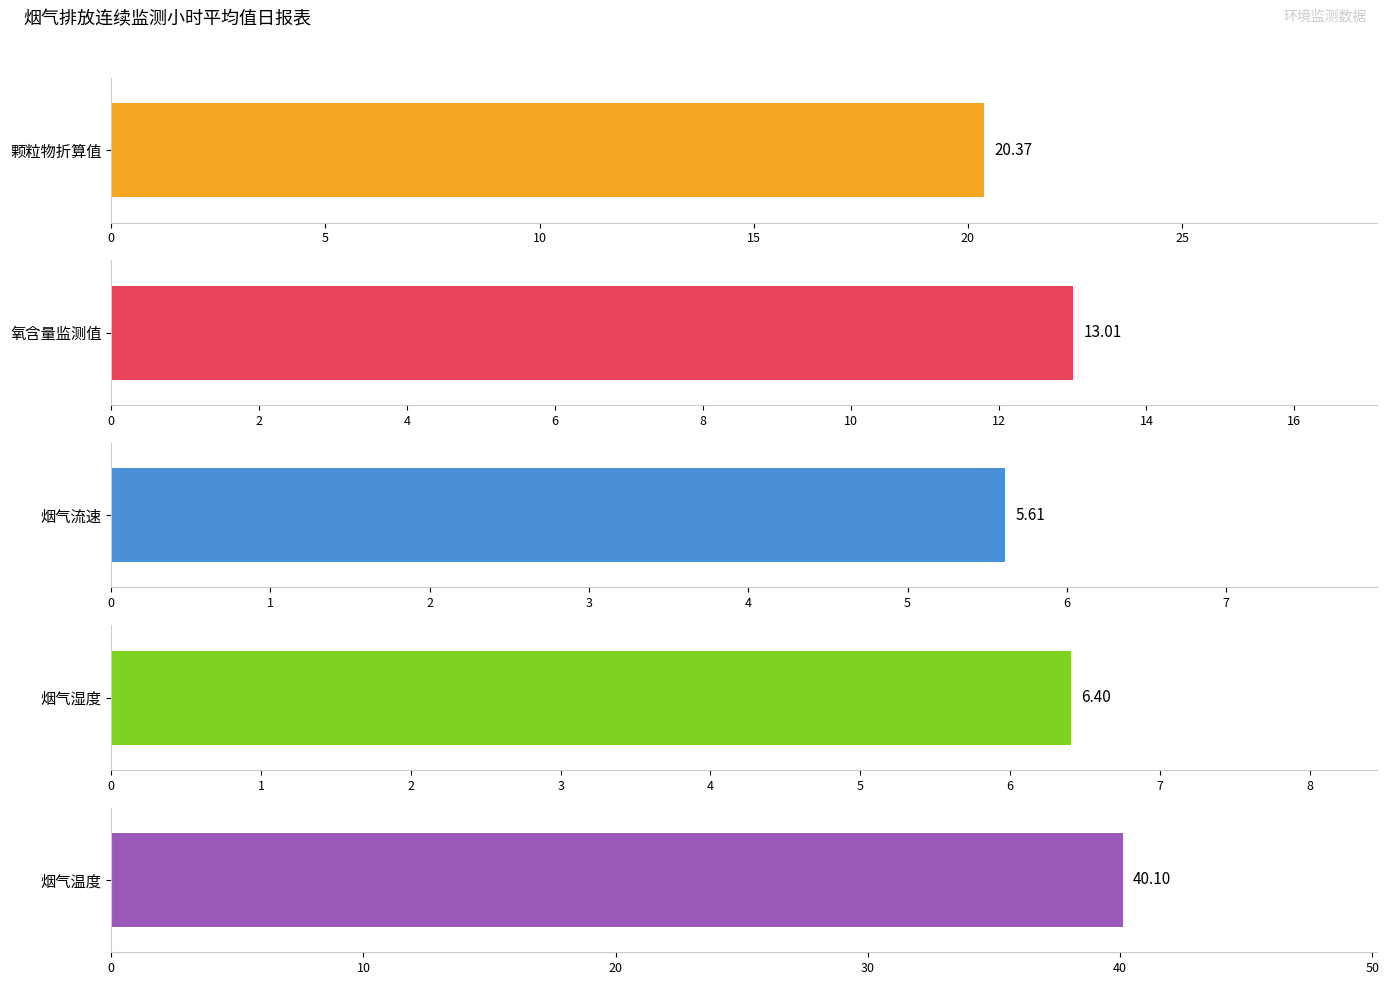

Which series has the widest spread of values?

颗粒物折算值